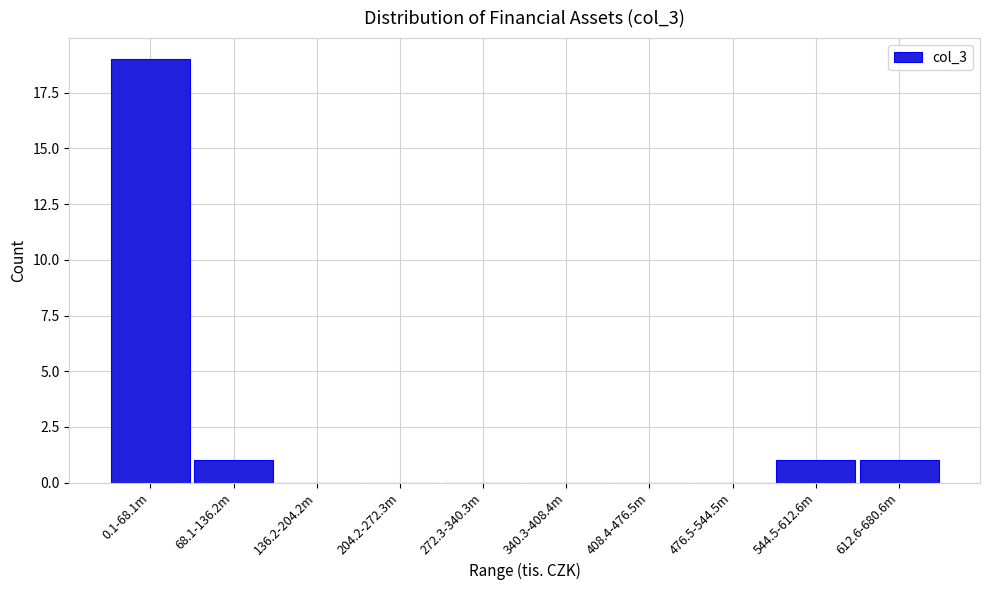

Reading left to right, extract all data points from this chart.

0.1-68.1m=19	68.1-136.2m=1	136.2-204.2m=0	204.2-272.3m=0	272.3-340.3m=0	340.3-408.4m=0	408.4-476.5m=0	476.5-544.5m=0	544.5-612.6m=1	612.6-680.6m=1